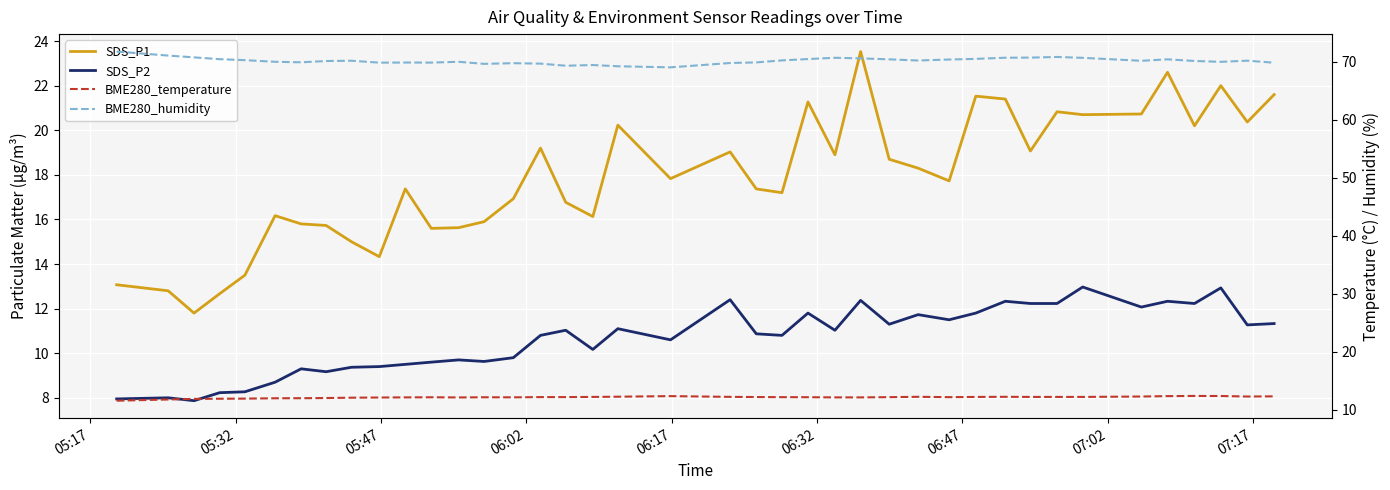

True or false: SDS_P2 and BME280_humidity cross at least once.

False